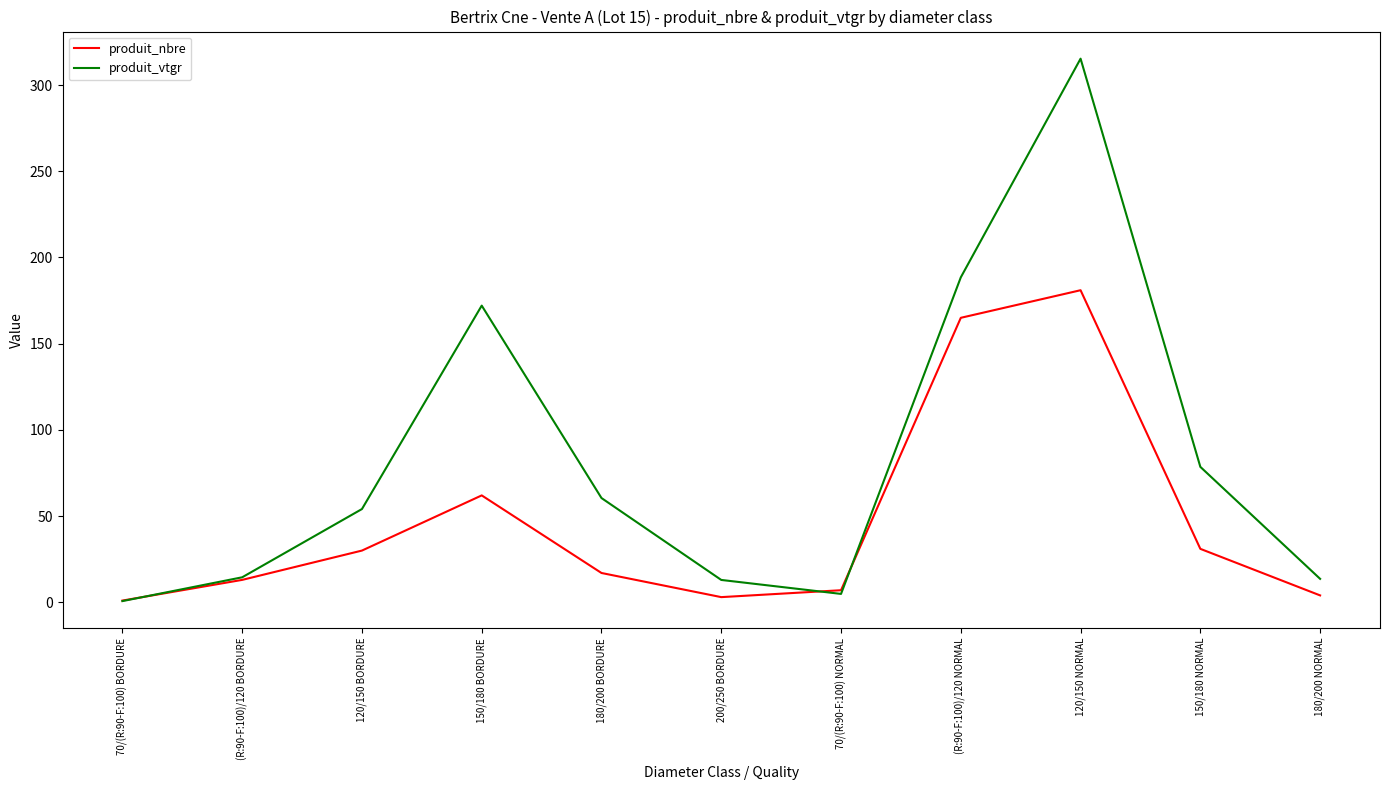

Which series has the largest range (max minus min)?

produit_vtgr